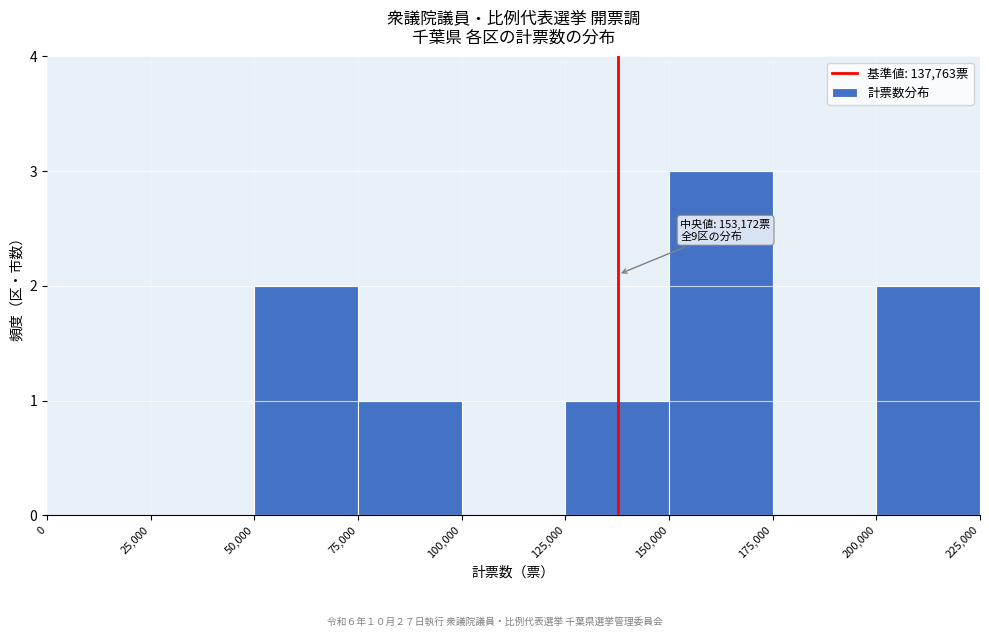

Over which range of the x-axis is the bar tallest?

150,000 to 175,000